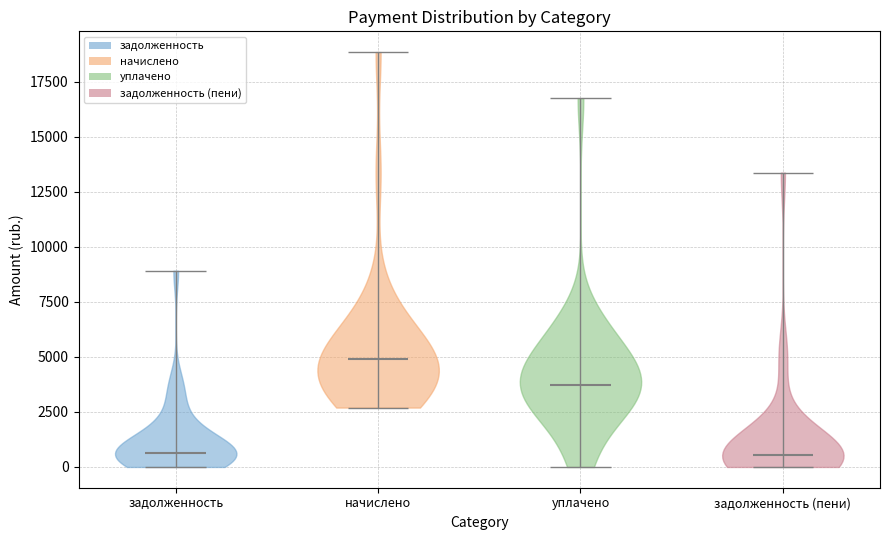

Reading left to right, read every violin against the y-axis: where its median line is, and the lowest and highest points it reaches. The values are not printed on the chart, so give them approximately, as read against the axis.

задолженность: median line 500, lowest point 0, highest point 9000
начислено: median line 5000, lowest point 2500, highest point 19000
уплачено: median line 3500, lowest point 0, highest point 16500
задолженность (пени): median line 500, lowest point 0, highest point 13500